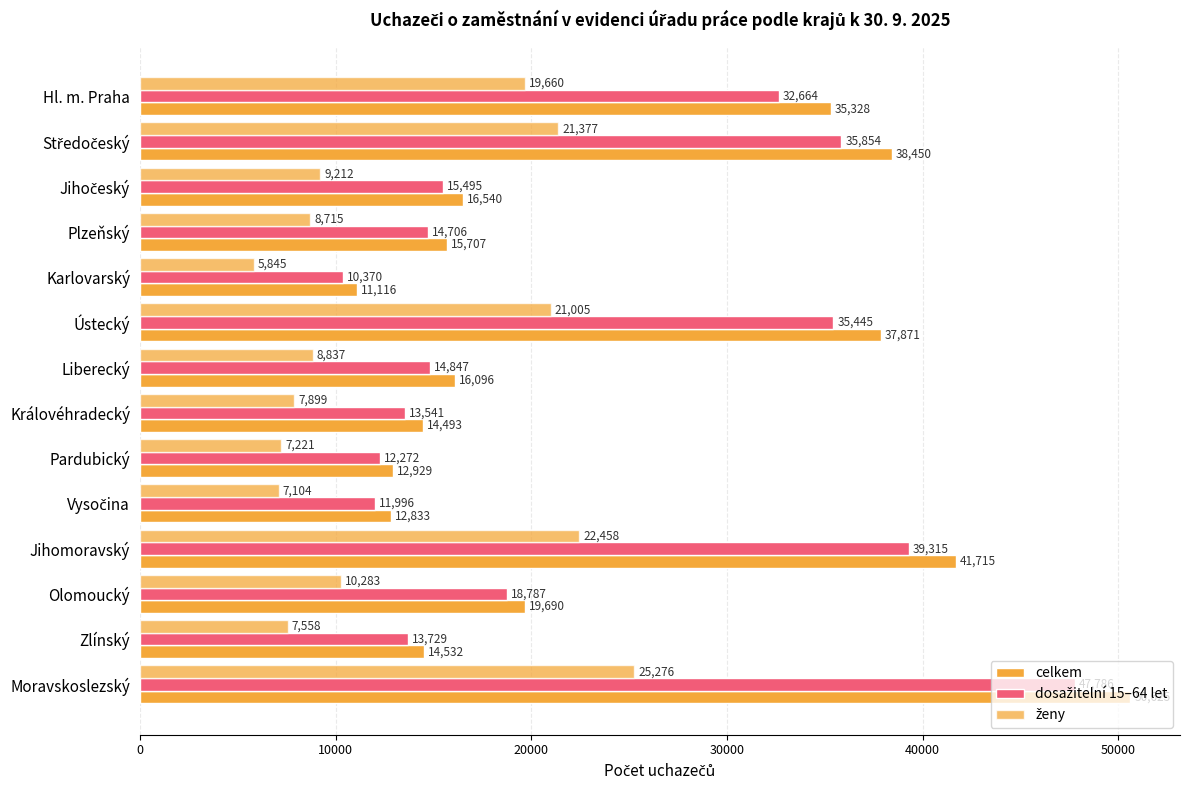

Count the number of data series in this chart.

3